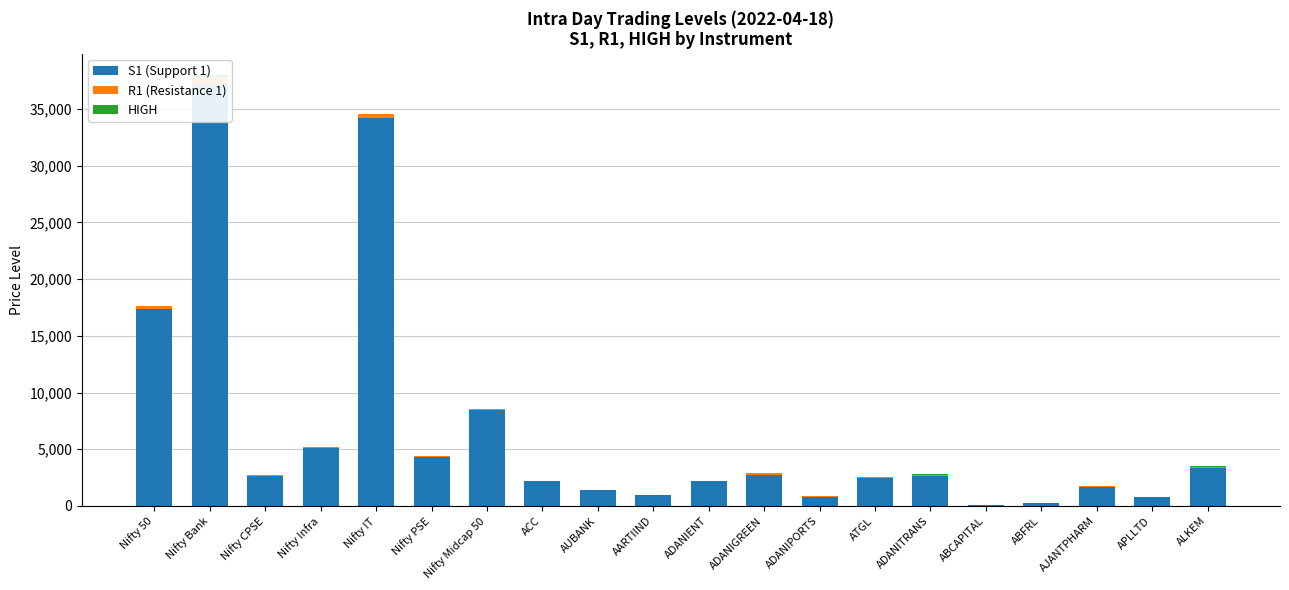

What position from the left is Nifty Bank?

2